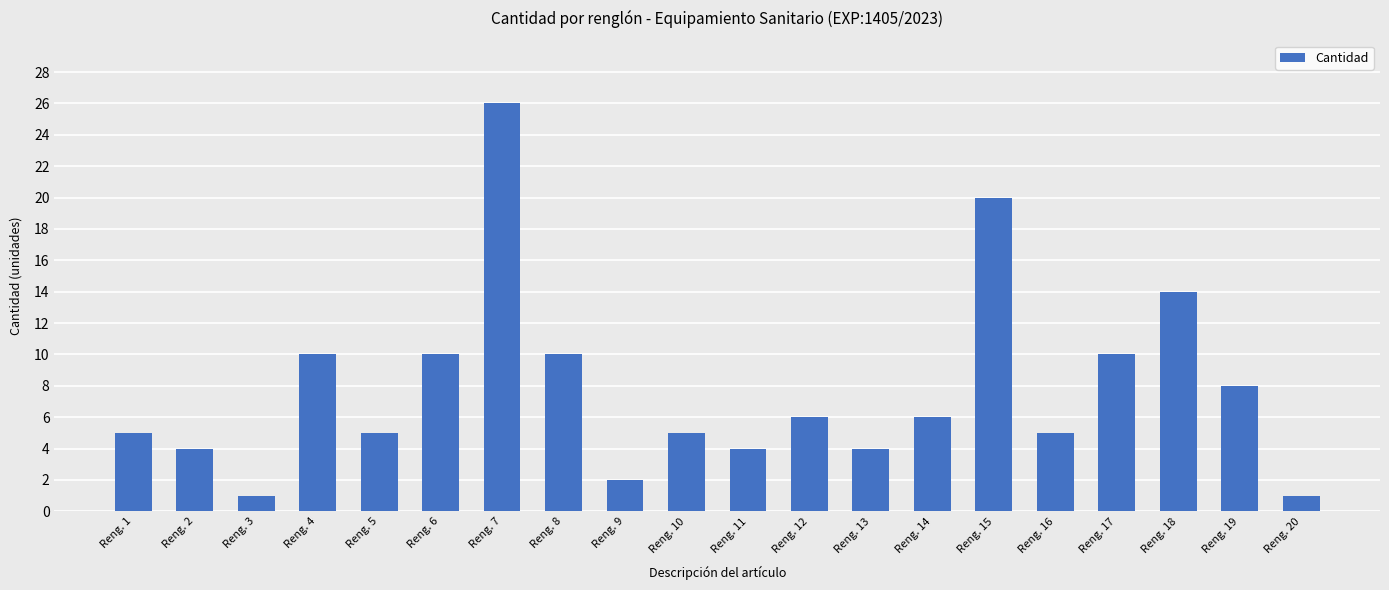

Reading right to left, extract all data points from this chart.

Reng. 20=1	Reng. 19=8	Reng. 18=14	Reng. 17=10	Reng. 16=5	Reng. 15=20	Reng. 14=6	Reng. 13=4	Reng. 12=6	Reng. 11=4	Reng. 10=5	Reng. 9=2	Reng. 8=10	Reng. 7=26	Reng. 6=10	Reng. 5=5	Reng. 4=10	Reng. 3=1	Reng. 2=4	Reng. 1=5